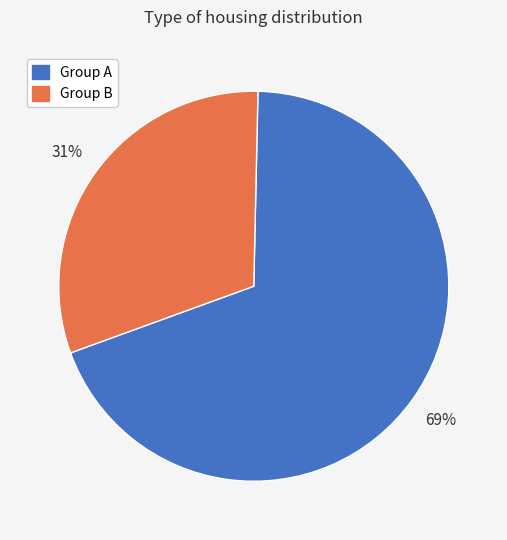

Is there any slice that represents more than half of the pie?

Yes